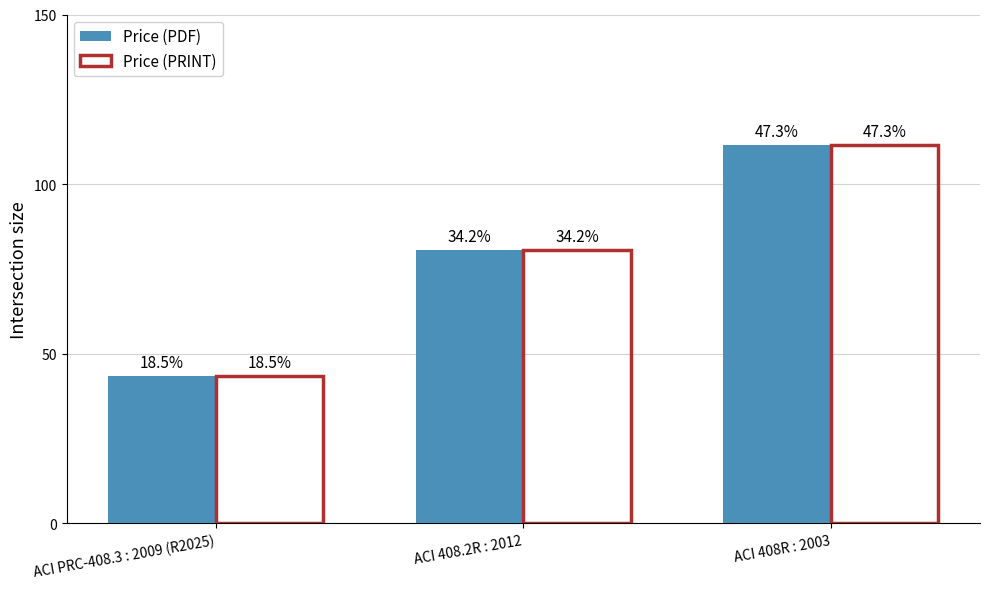

What are all the series names shown in the legend?

Price (PDF), Price (PRINT)